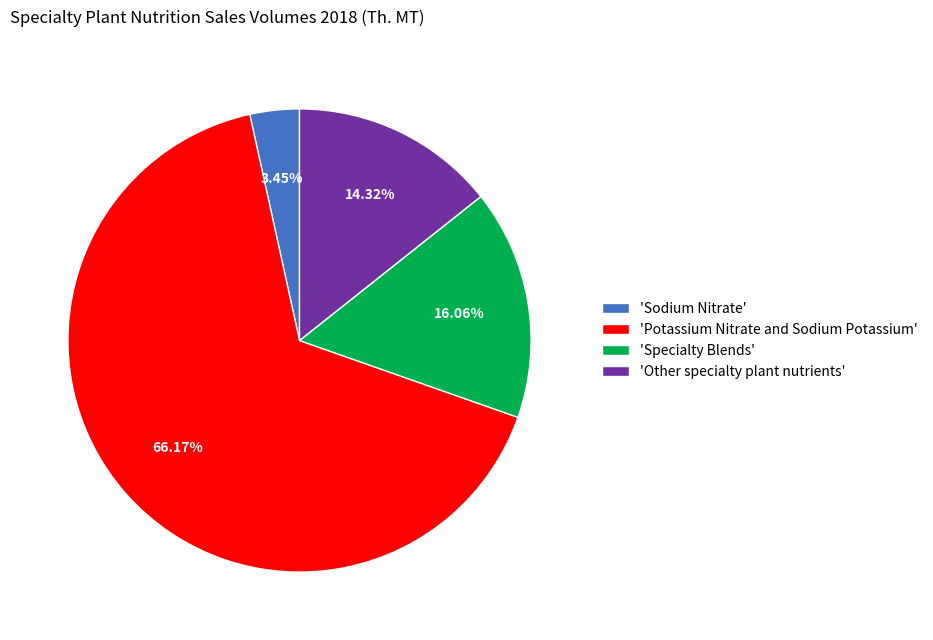

To the nearest percent, what is the difference between the largest and smallest slice percentages?

63%